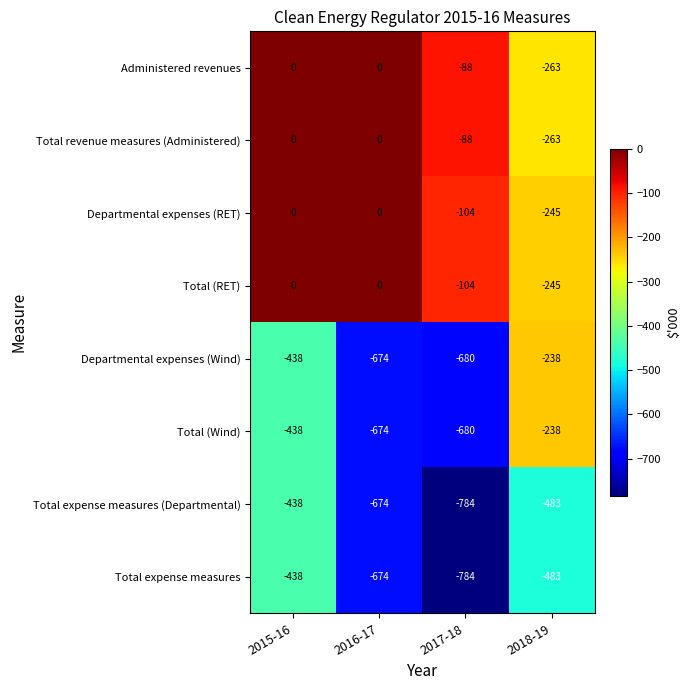

What value does the Total expense measures (Departmental) series have at 2017-18, to the nearest 50?

-800